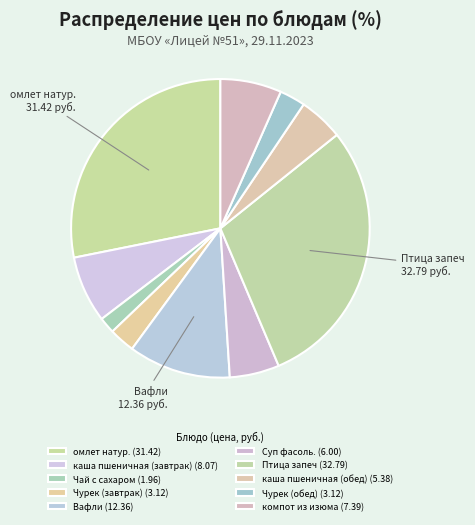

How much of the chart is everything except Чурек (обед)?

97.2%